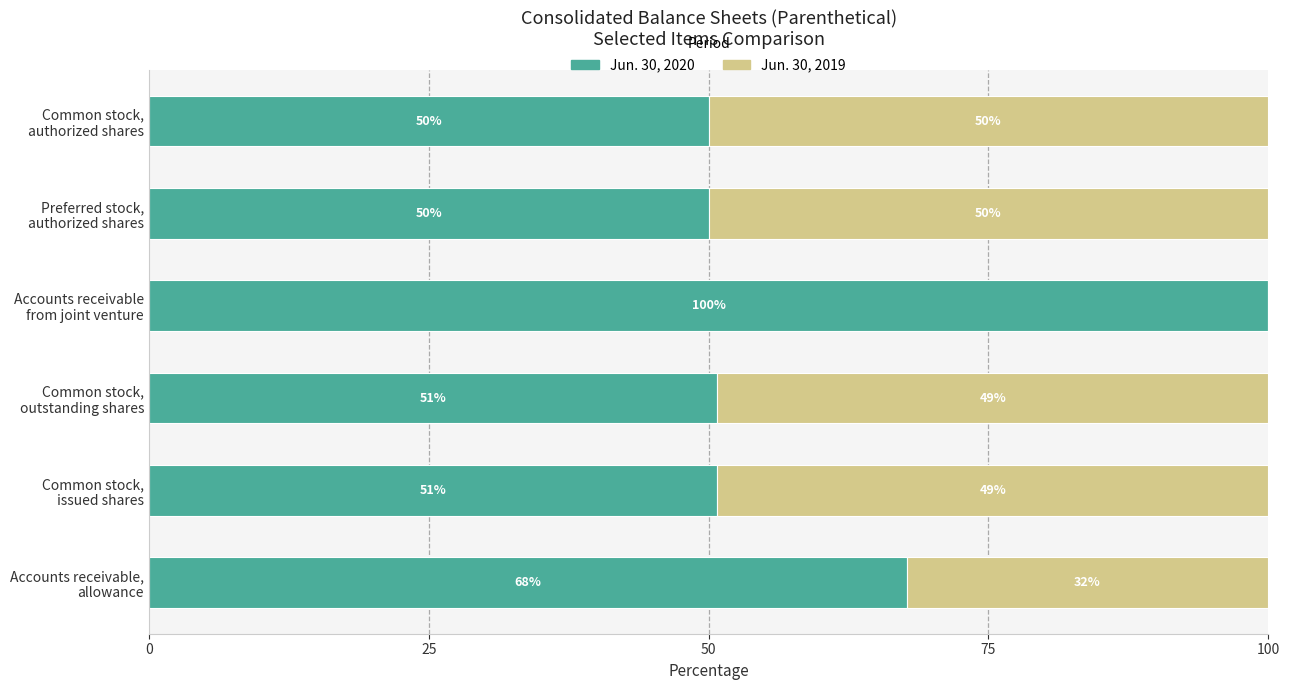

What is the maximum value for Jun. 30, 2020?

100.0